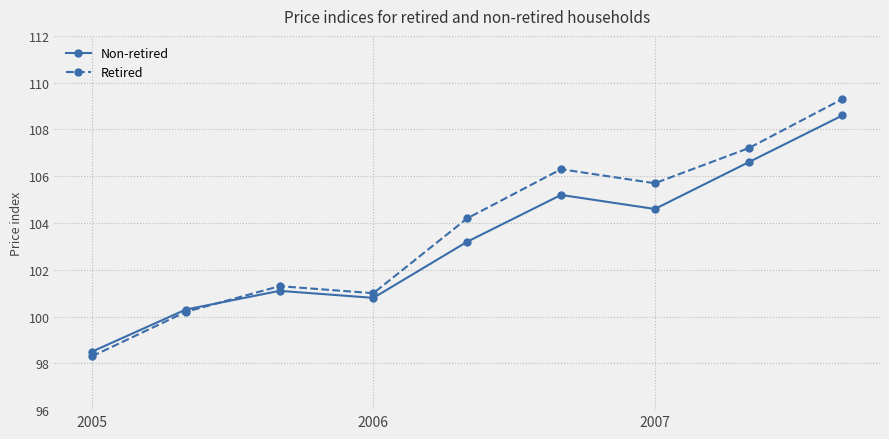

How many data points does each series have?

9